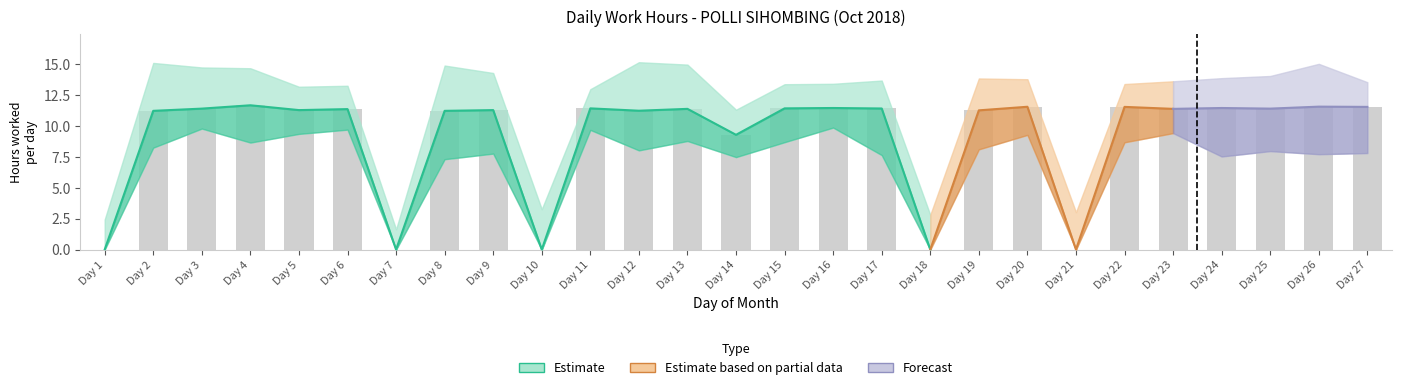

Does the chart contain stacked bars?

No